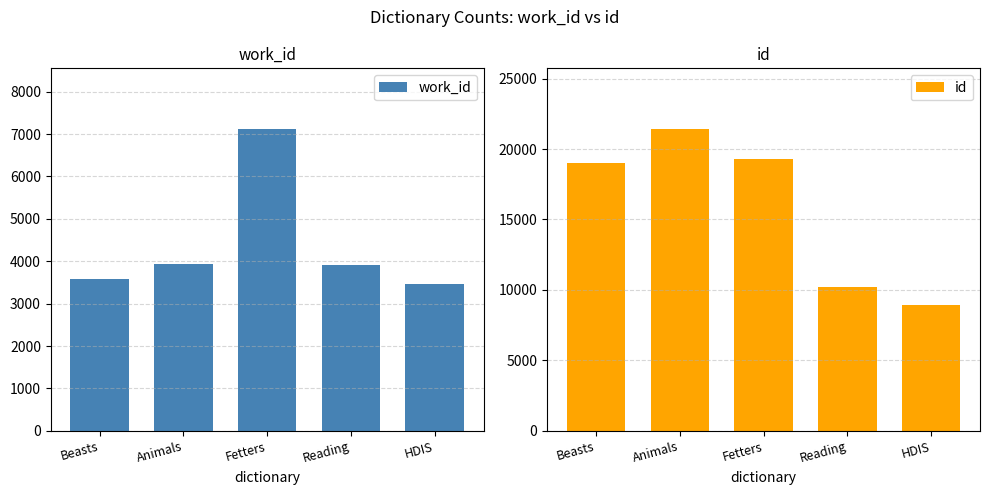

What is the label of the 1st bar from the left?

Beasts